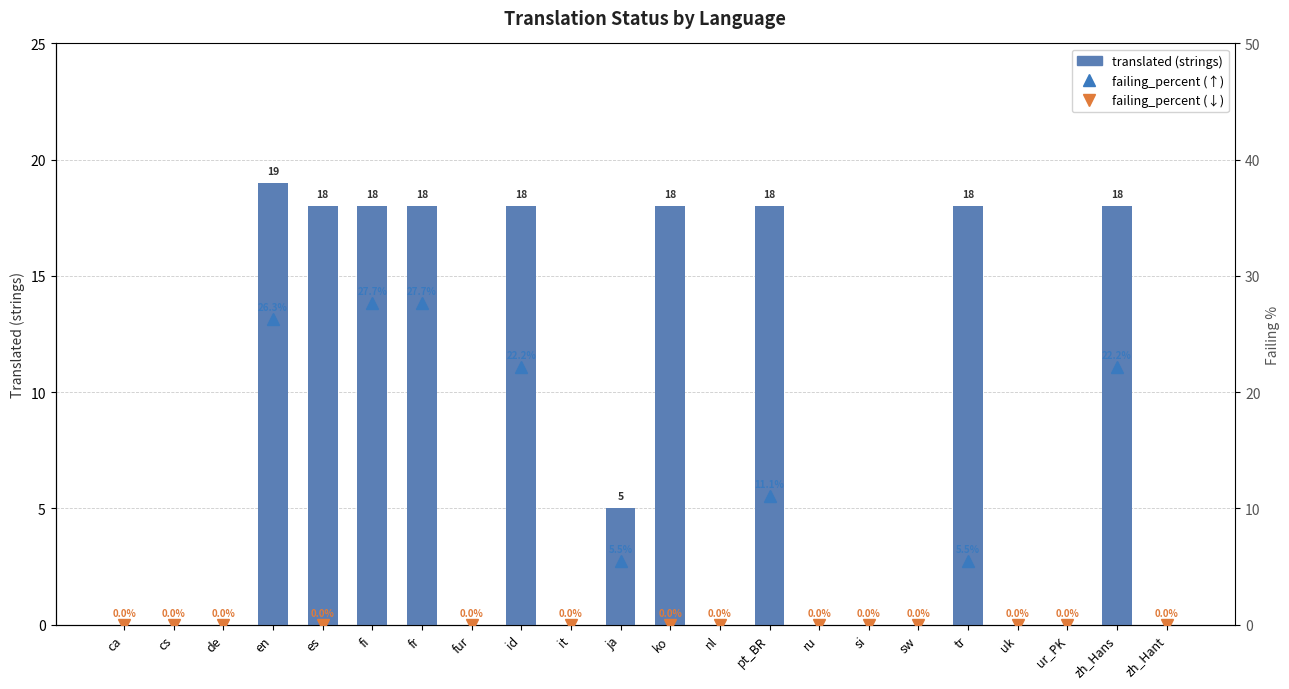

What is the sum of all values?

168